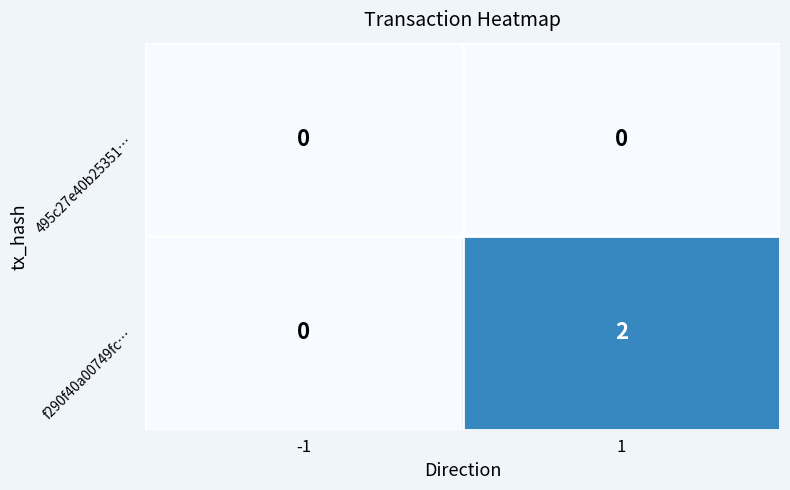

Is it true that 495c27e40b25351… equals 0 at 1?

True